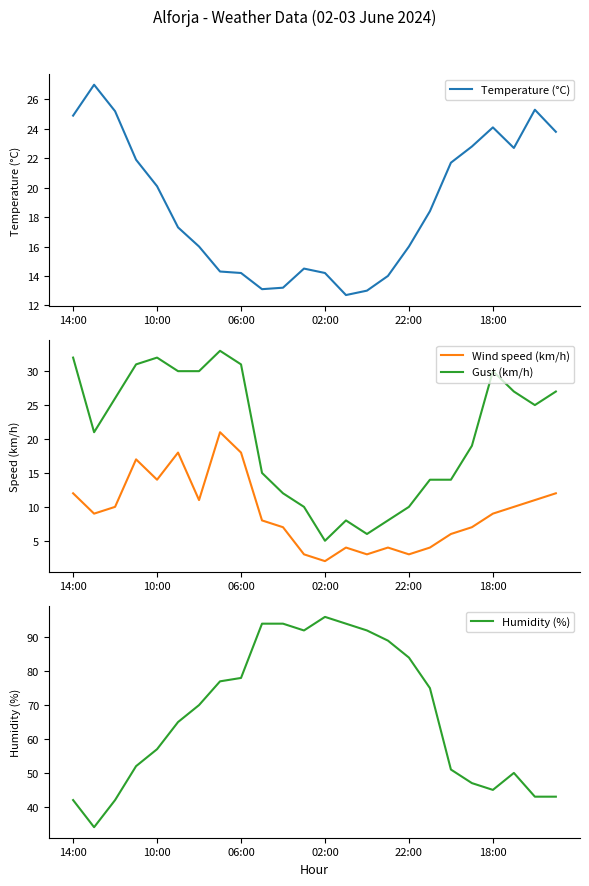

True or false: Wind speed (km/h) and Gust (km/h) intersect in this chart.

False